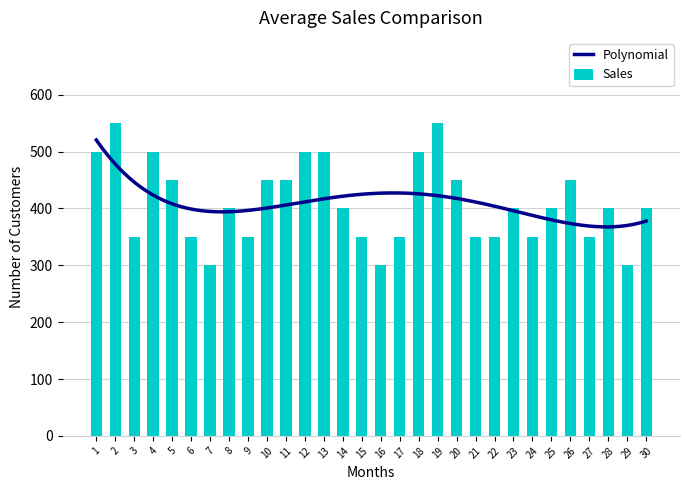

How many bars are there in total?

30